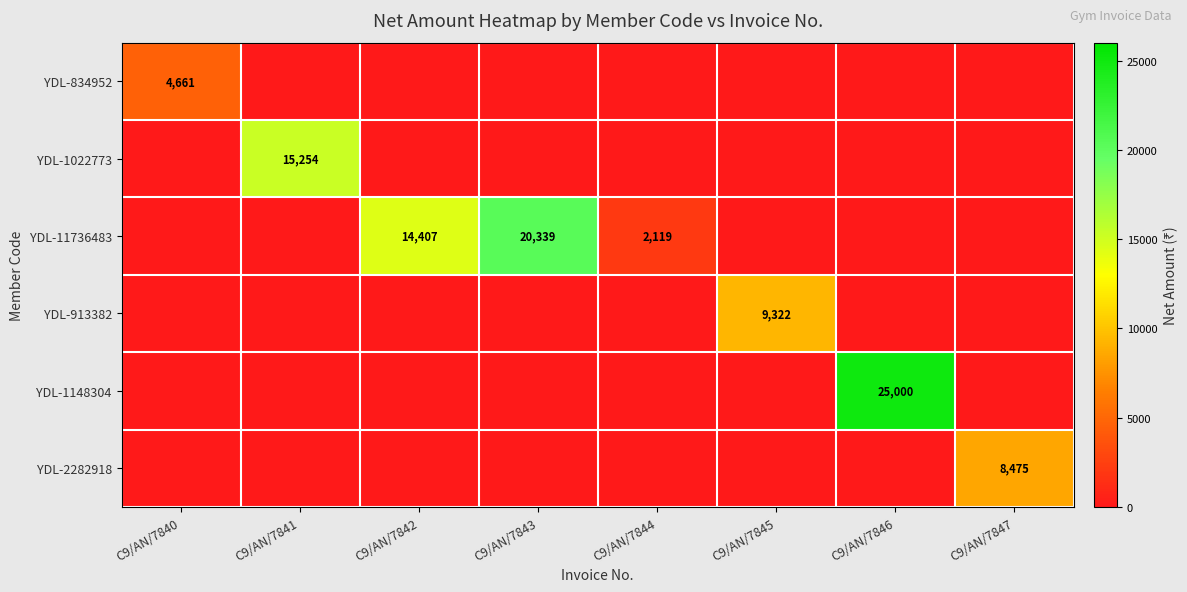

How many data points does each series have?

8